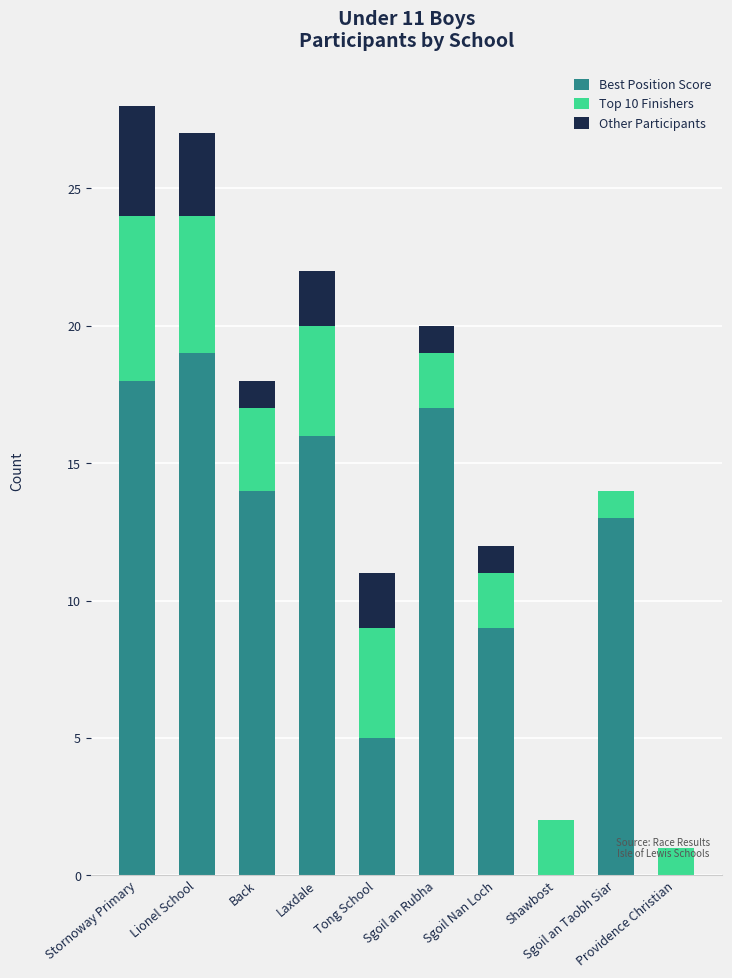

What is the sum of all Best Position Score values?

111